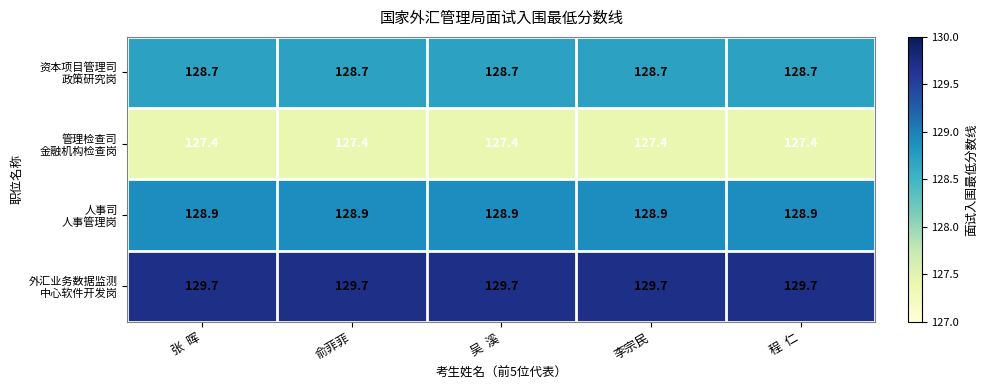

At how many categories does at least one series exceed 129?

5